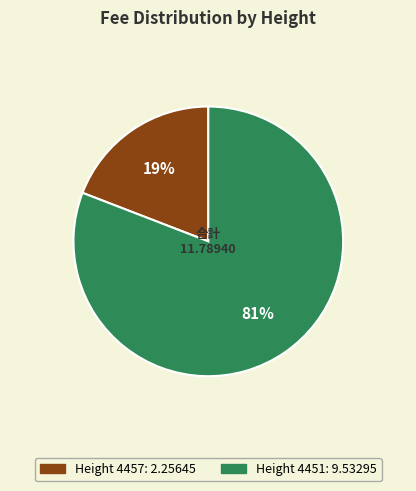

To the nearest percent, what is the difference between the largest and smallest slice percentages?

62%